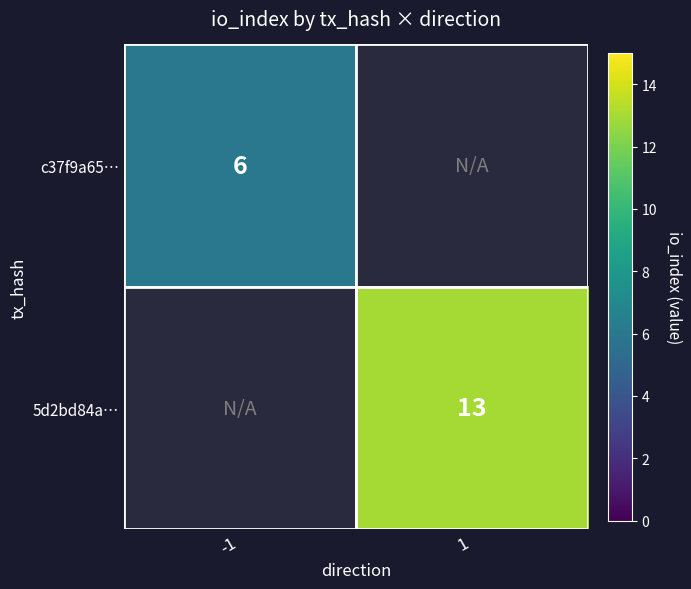

Count the number of data series in this chart.

2